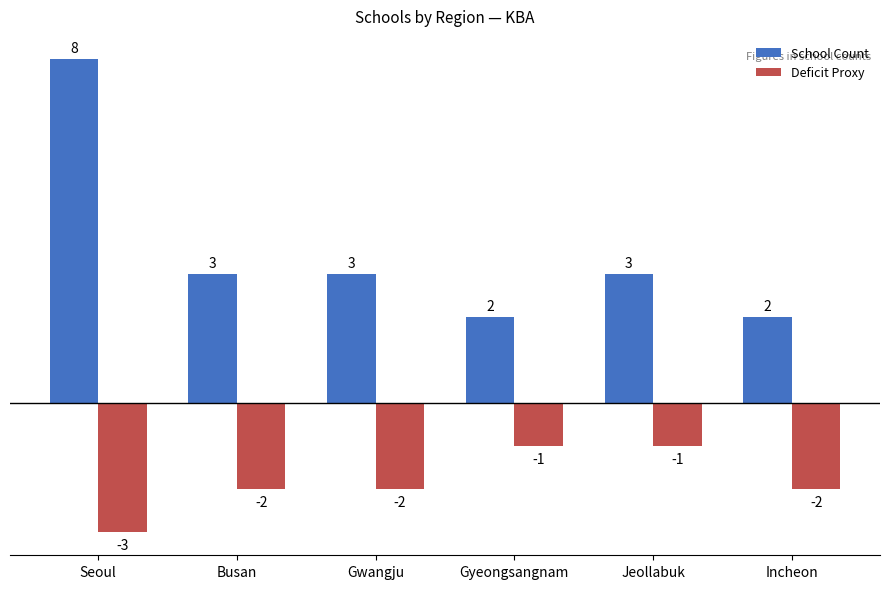

What is the sum of the Deficit Proxy values at Busan and Gyeongsangnam?

-3